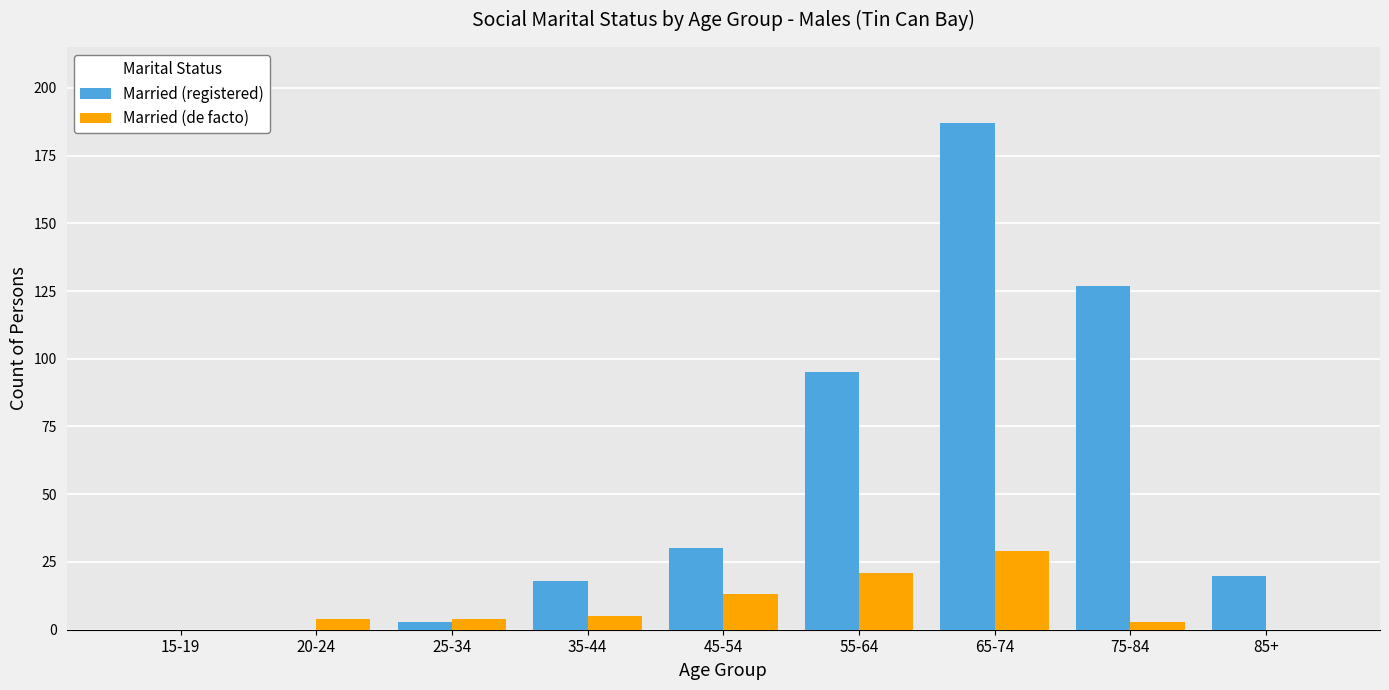

Count the number of categories in the chart.

9